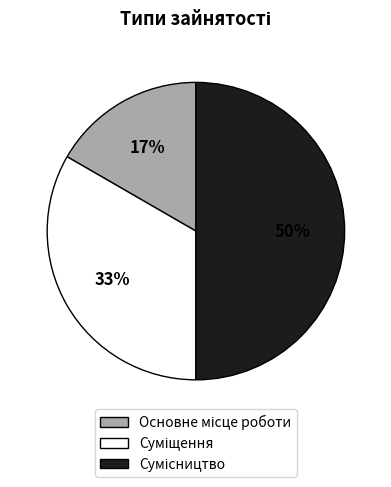

To the nearest percent, what is the average slice percentage?

33%